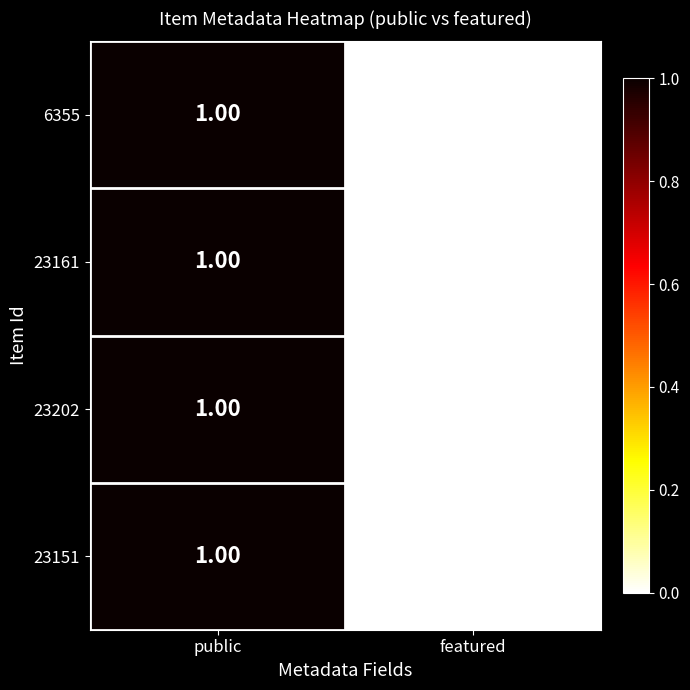

What is the greatest value displayed?

1